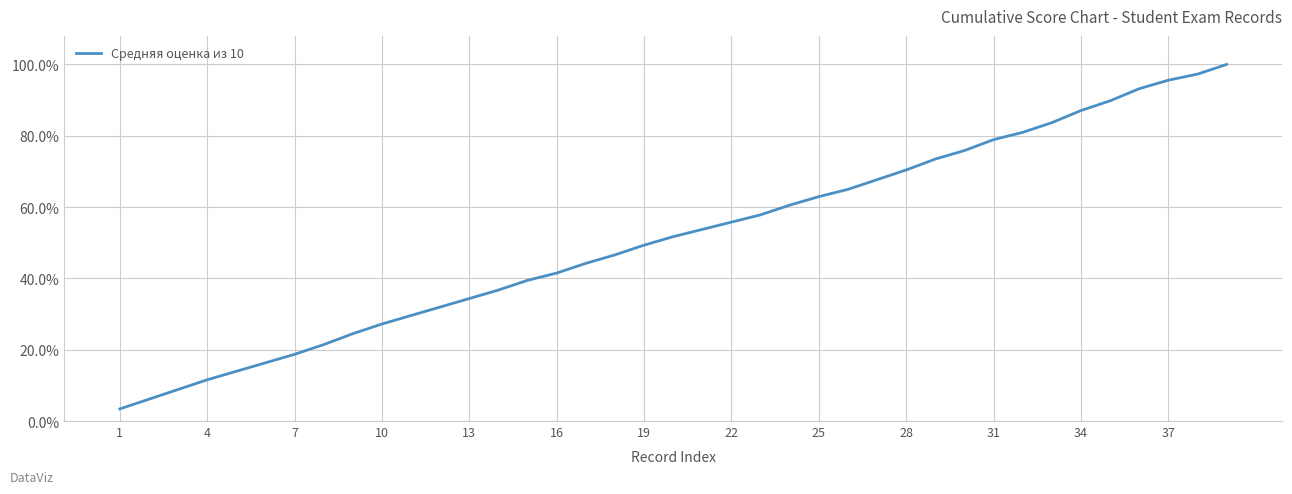

Is this an area chart (filled region under the line)?

No